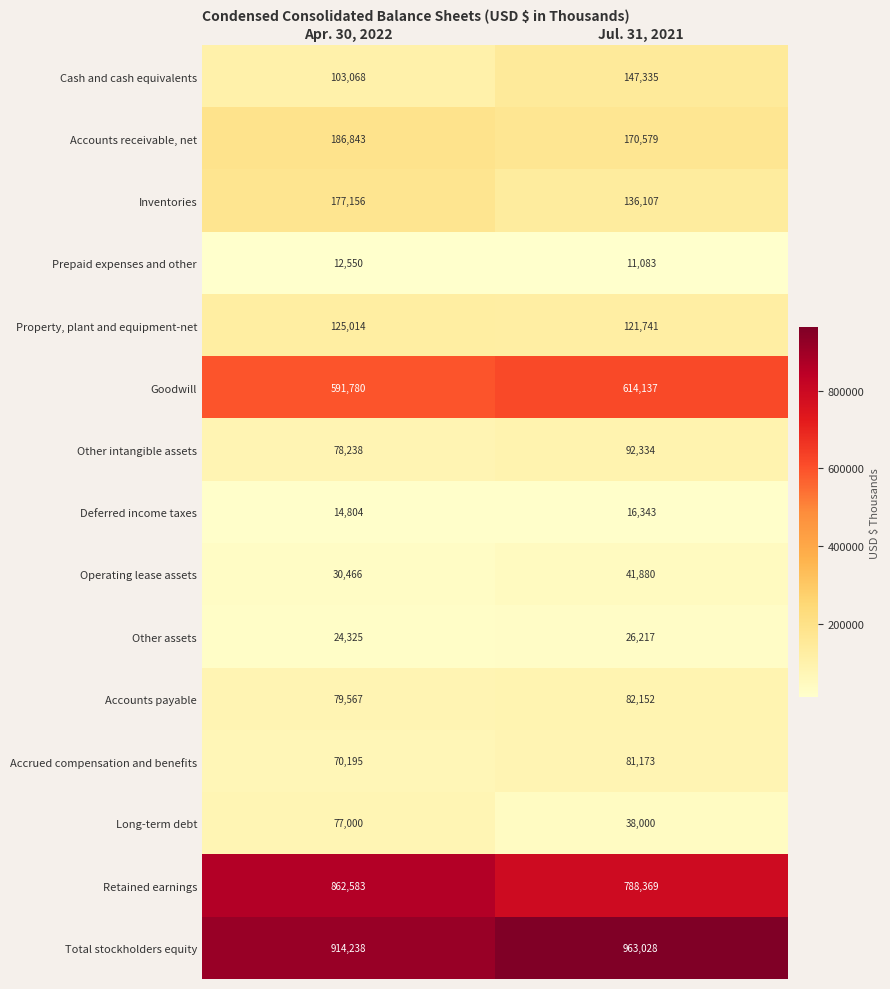

Reading left to right, extract all data points from this chart.

Cash and cash equivalents: 103068	147335
Accounts receivable, net: 186843	170579
Inventories: 177156	136107
Prepaid expenses and other: 12550	11083
Property, plant and equipment-net: 125014	121741
Goodwill: 591780	614137
Other intangible assets: 78238	92334
Deferred income taxes: 14804	16343
Operating lease assets: 30466	41880
Other assets: 24325	26217
Accounts payable: 79567	82152
Accrued compensation and benefits: 70195	81173
Long-term debt: 77000	38000
Retained earnings: 862583	788369
Total stockholders equity: 914238	963028